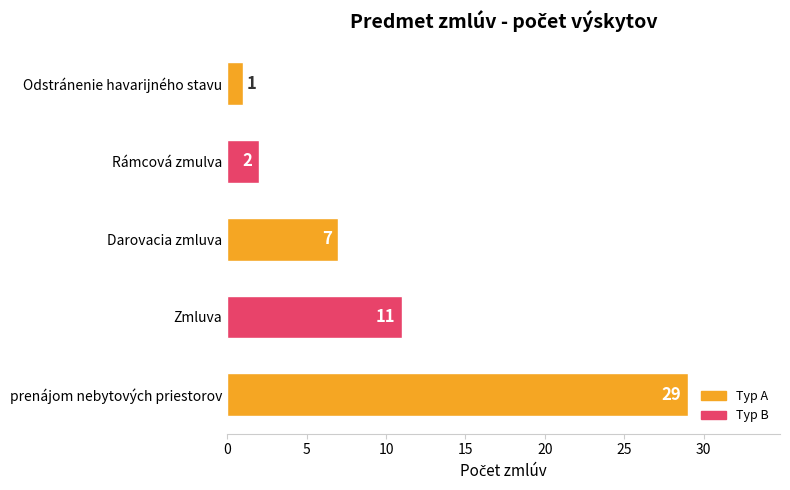

Reading bottom to top, list all the values displayed in this chart.

29	11	7	2	1